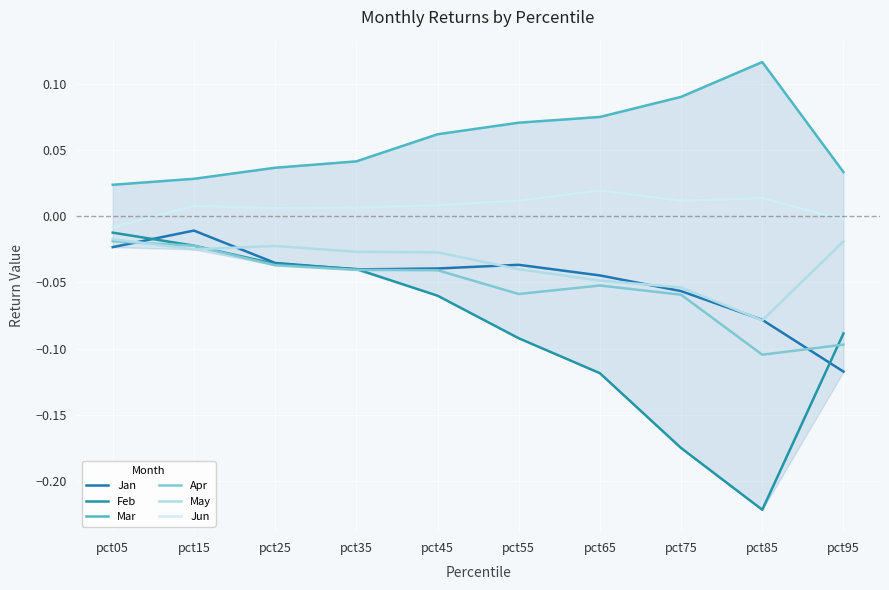

What is the difference between the maximum and minimum values in the Apr series?

0.1